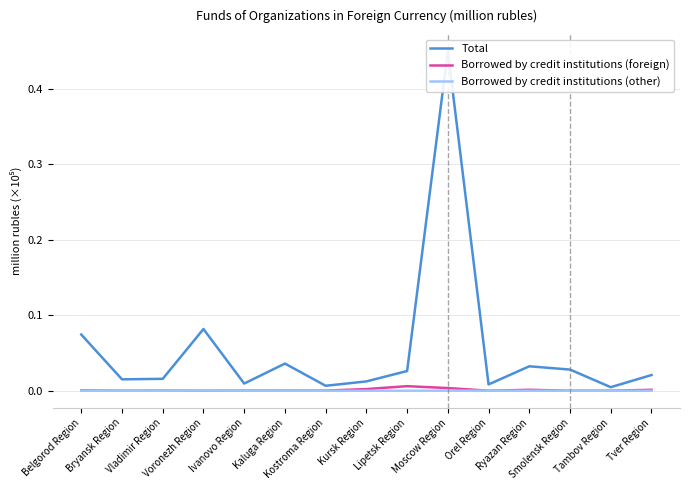

What are all the series names shown in the legend?

Total, Borrowed by credit institutions (foreign), Borrowed by credit institutions (other)